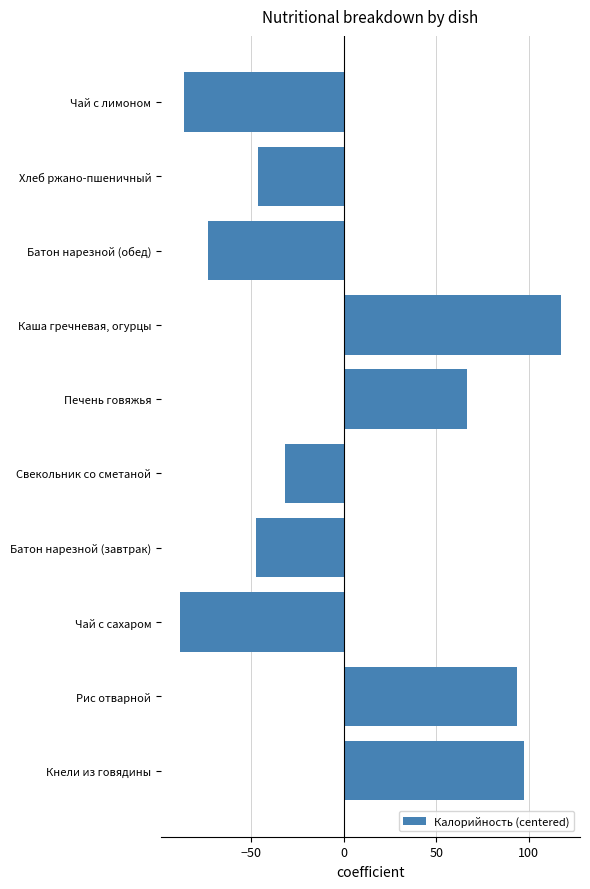

How many values are above zero?

4